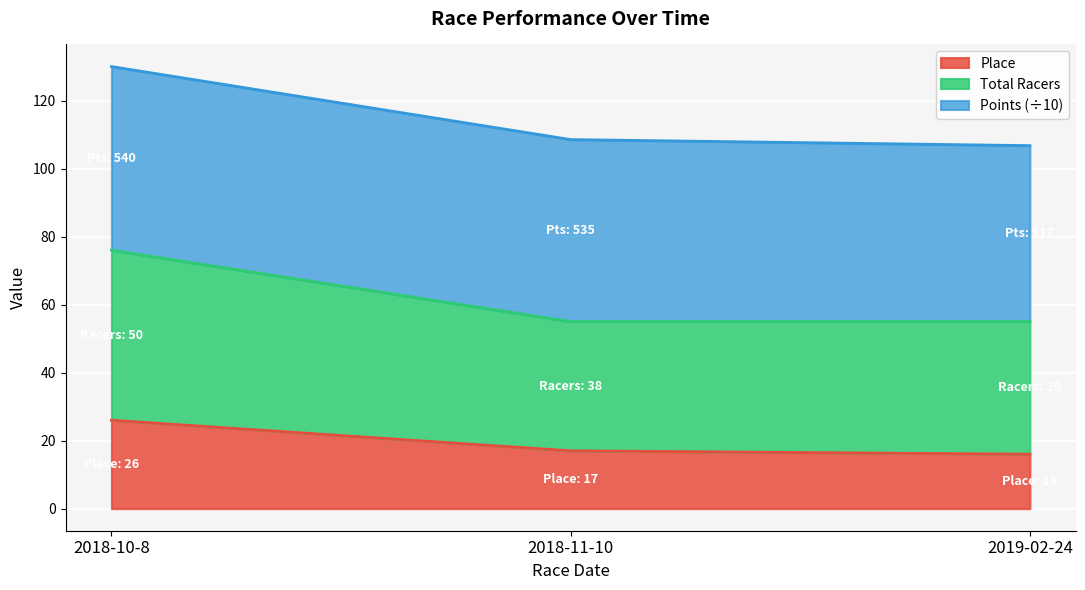

Between 2018-10-8 and 2019-02-24, which is larger?

2018-10-8